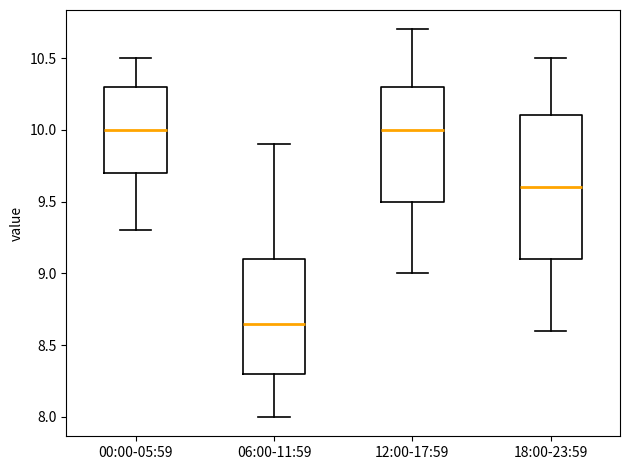

Comparing the boxes themselves (not the whiskers), which one is the tallest?

18:00-23:59